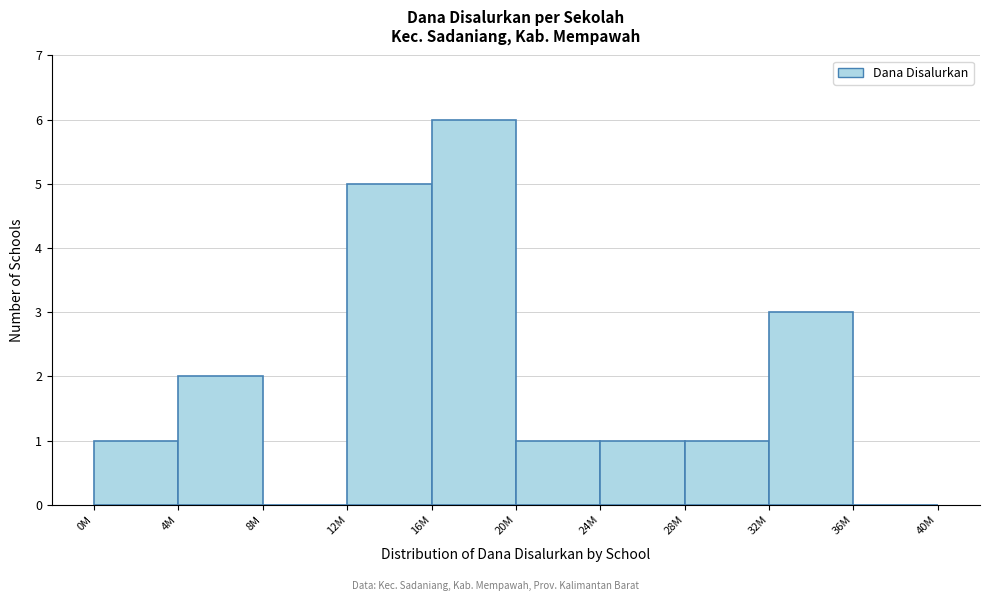

Reading right to left, list all the values displayed in this chart.

36M=0	32M=3	28M=1	24M=1	20M=1	16M=6	12M=5	8M=0	4M=2	0M=1